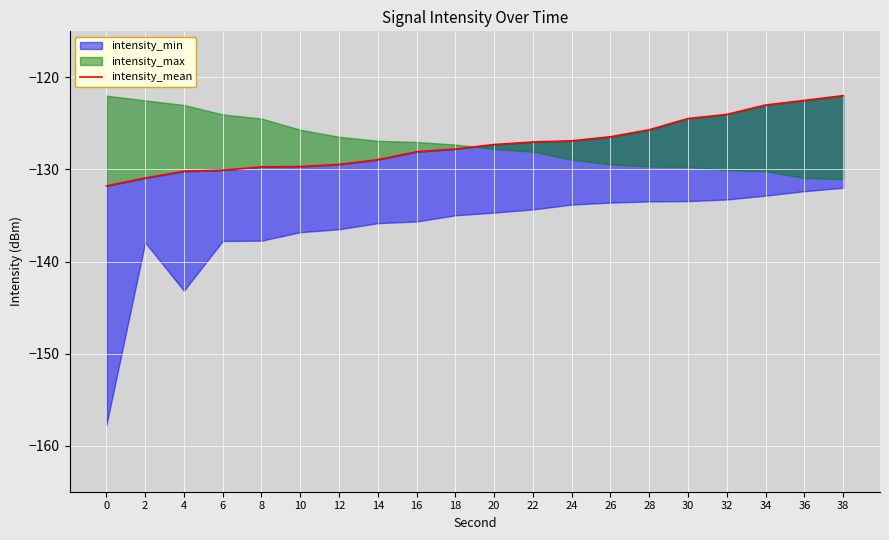

How many values exceed -127?

8